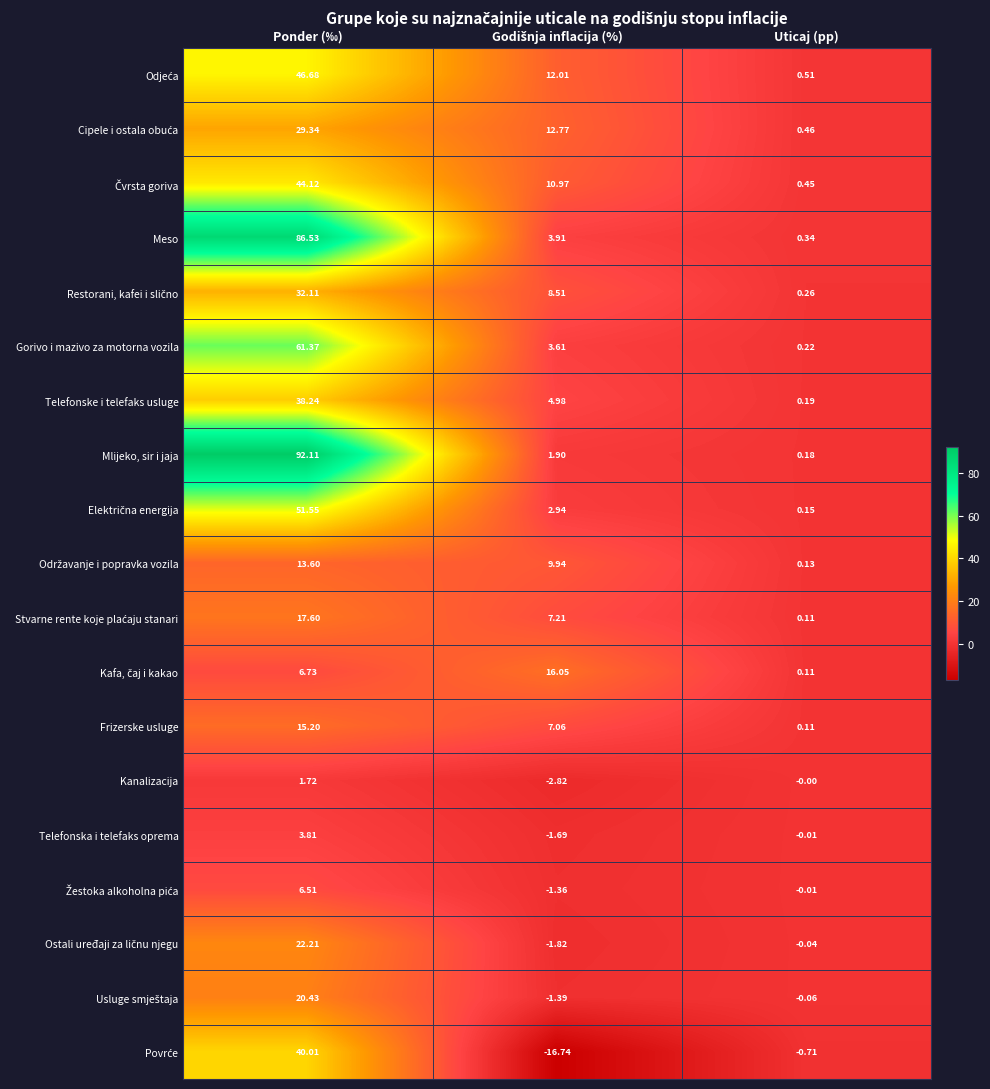

Which series has the widest spread of values?

Mlijeko, sir i jaja